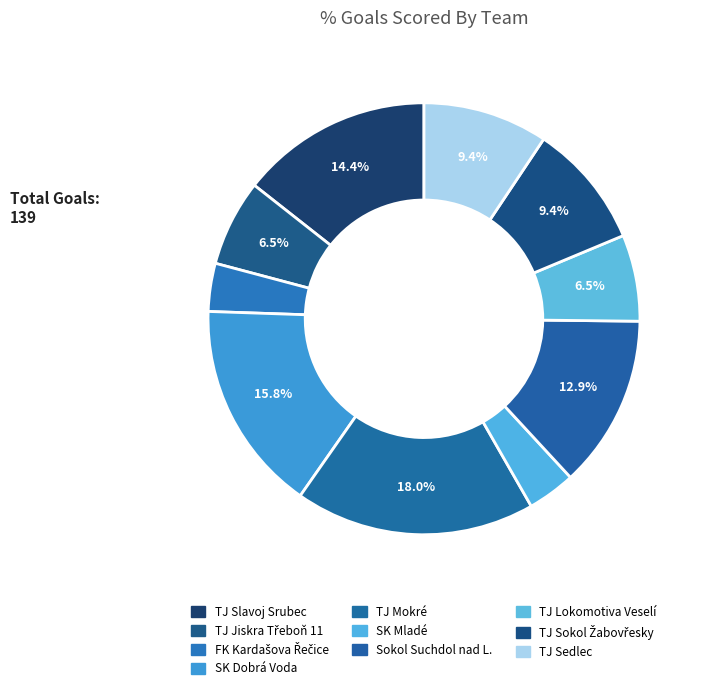

Count the number of slices in the pie.

10